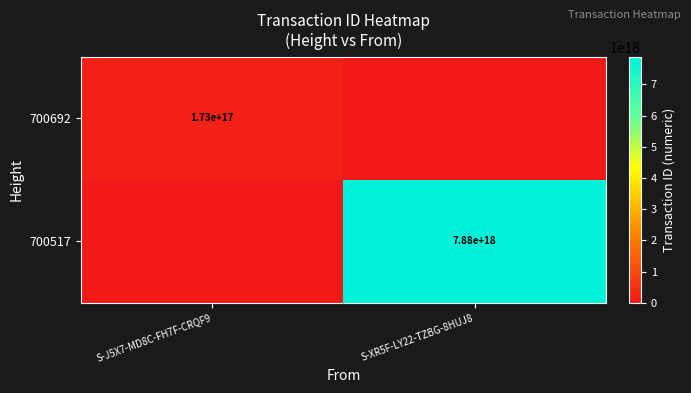

The 700517 series shows 7880000000000000000 at S-XR5F-LY22-TZBG-8HUJ8. True or false?

True